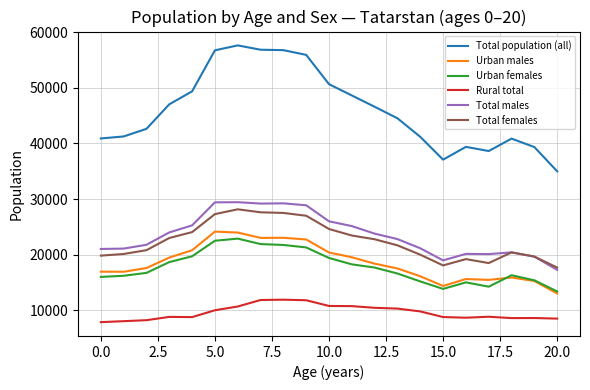

True or false: Rural total and Total males intersect in this chart.

False